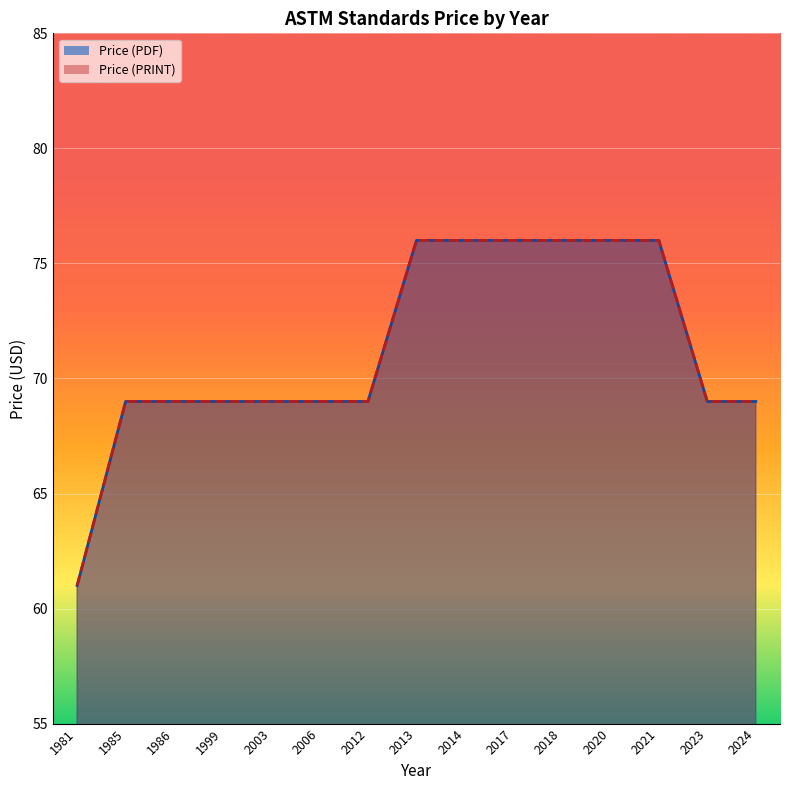

What is the difference between the maximum and minimum values in the Price (PDF) series?

15